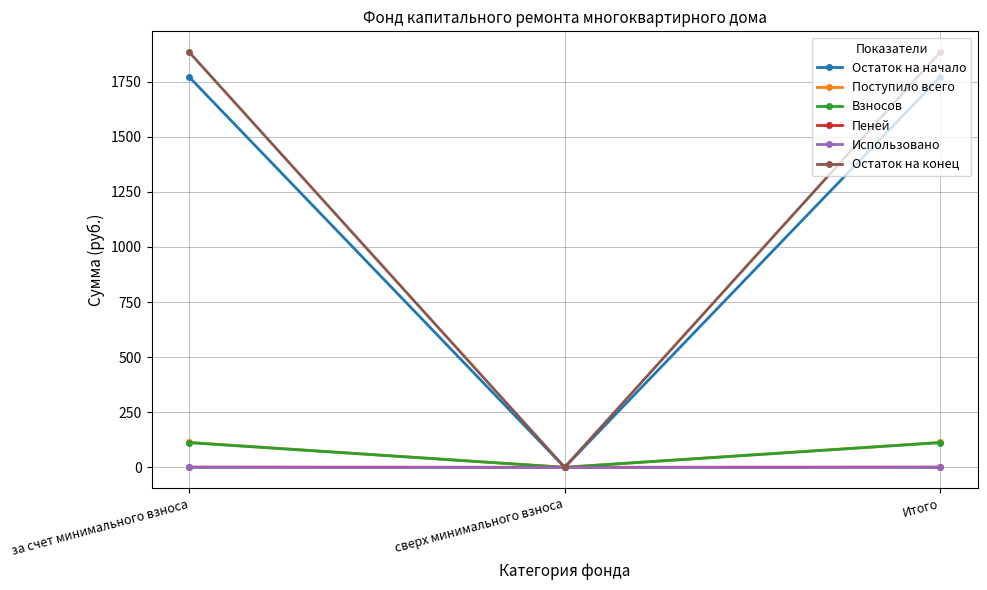

Between за счет минимального взноса and сверх минимального взноса, which series saw the biggest shift?

Остаток на конец